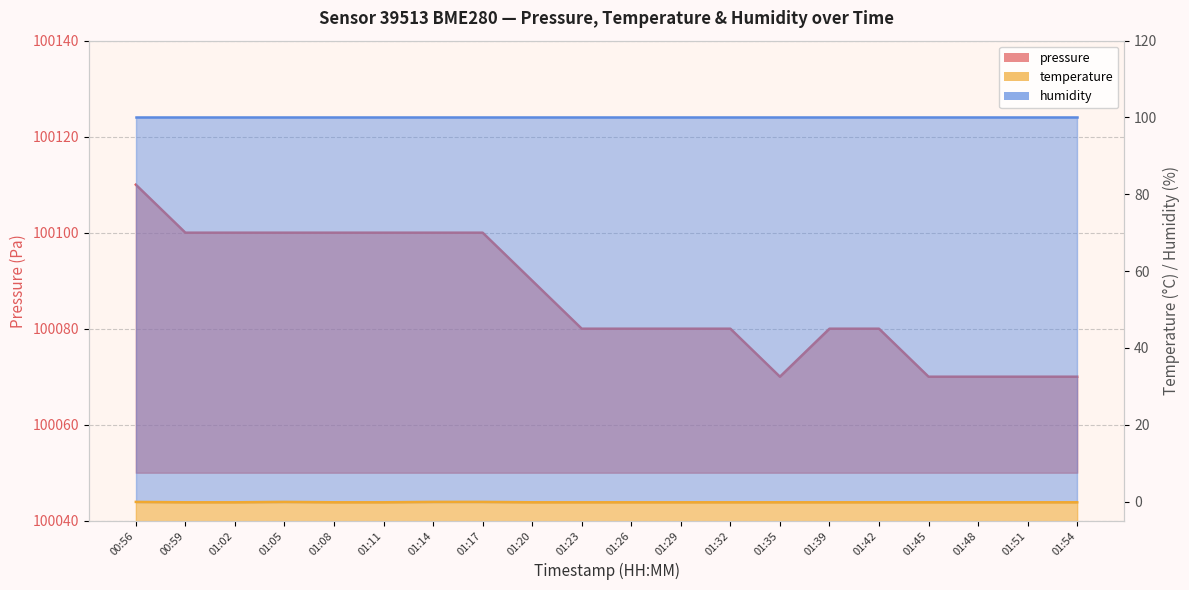

Which category has the lowest value across all series?

00:59